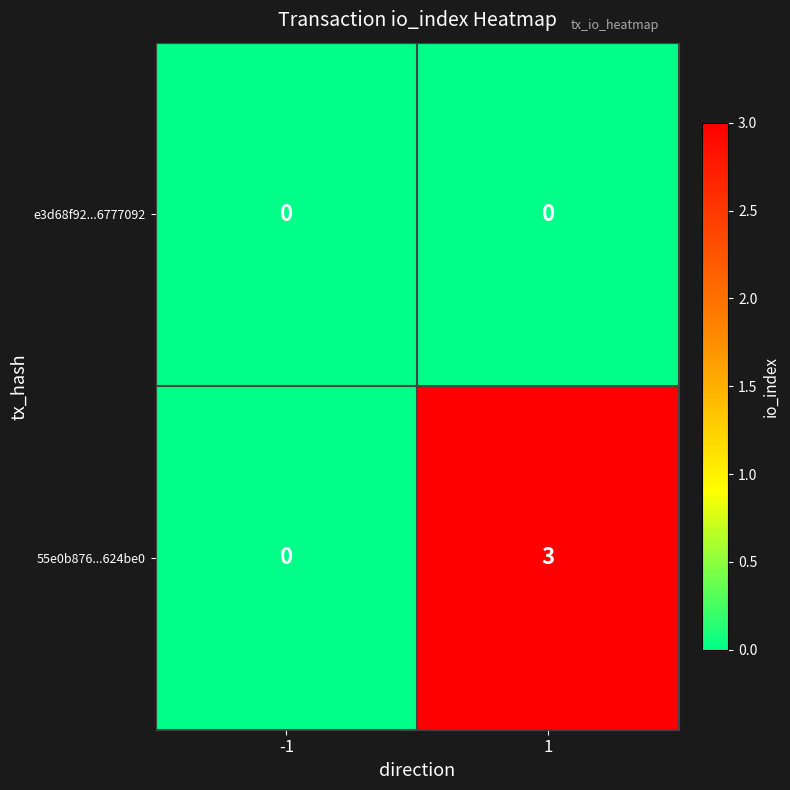

Reading right to left, list all the values displayed in this chart.

e3d68f92...6777092: 1=0	-1=0
55e0b876...624be0: 1=3	-1=0